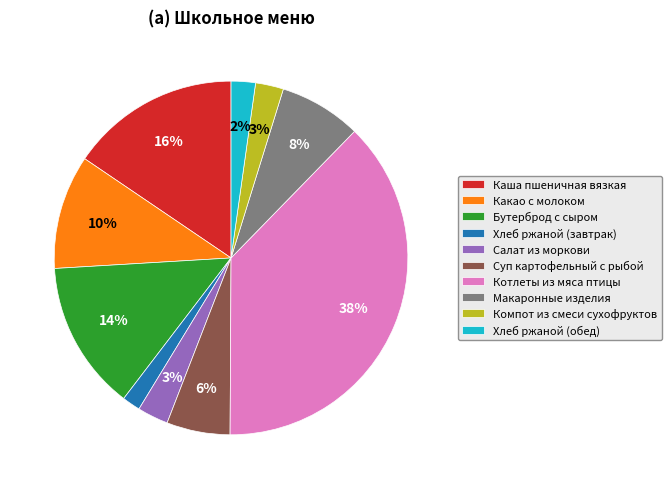

Which has a higher value, Хлеб ржаной (завтрак) or Каша пшеничная вязкая?

Каша пшеничная вязкая